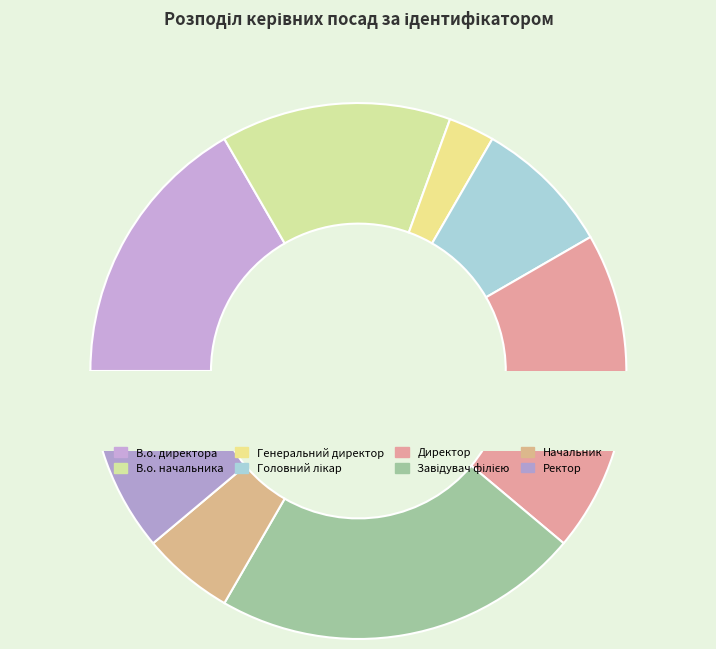

To the nearest percent, what is the combined percentage of В.о. начальника and В.о. директора?

31%